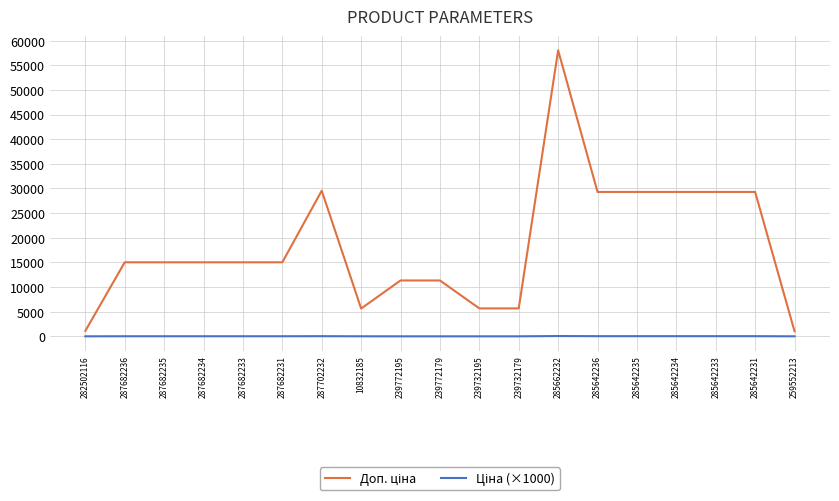

What is the spread (max minus min) of values at 239772179?

11333.9